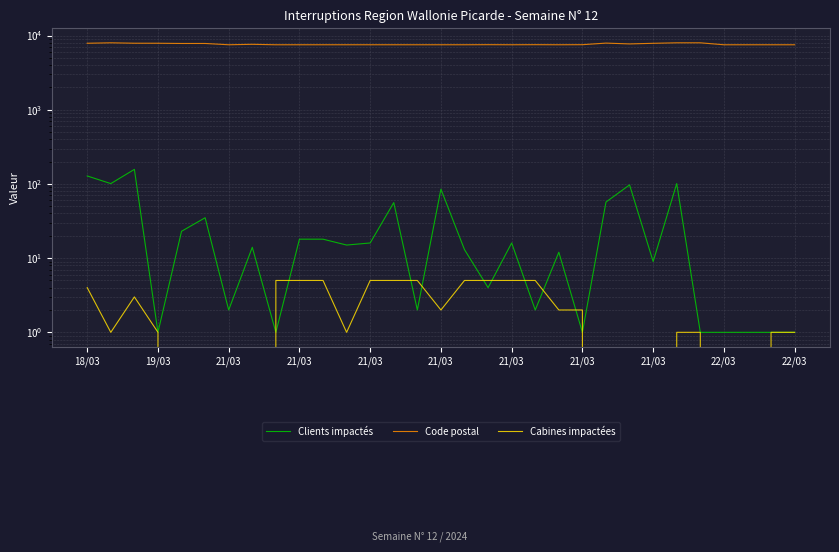

What is the label of the 14th point from the left?

13